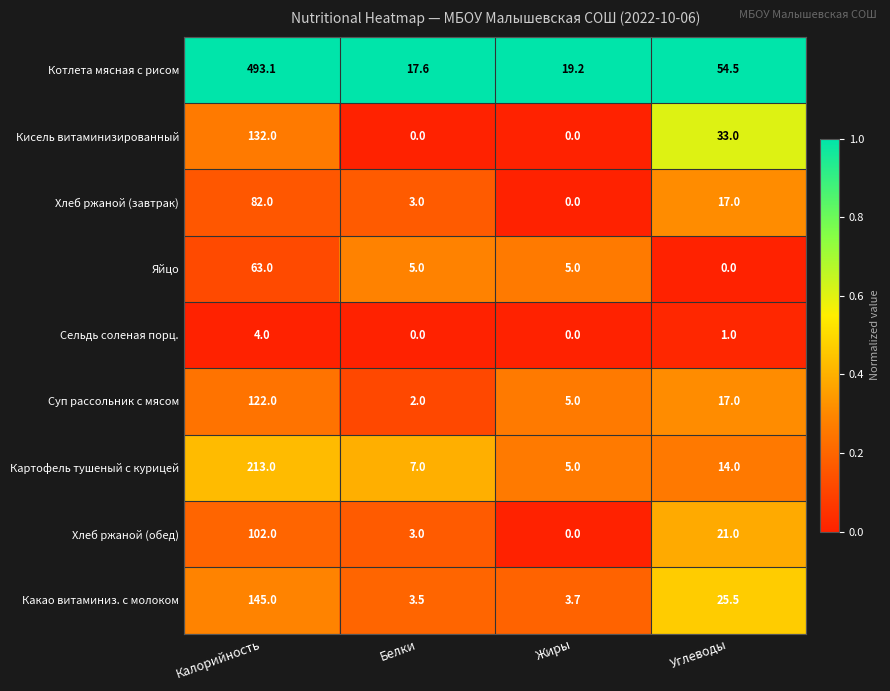

List the series in order of their peak value, lowest first.

Сельдь соленая порц., Яйцо, Хлеб ржаной (завтрак), Хлеб ржаной (обед), Суп рассольник с мясом, Кисель витаминизированный, Какао витаминиз. с молоком, Картофель тушеный с курицей, Котлета мясная с рисом